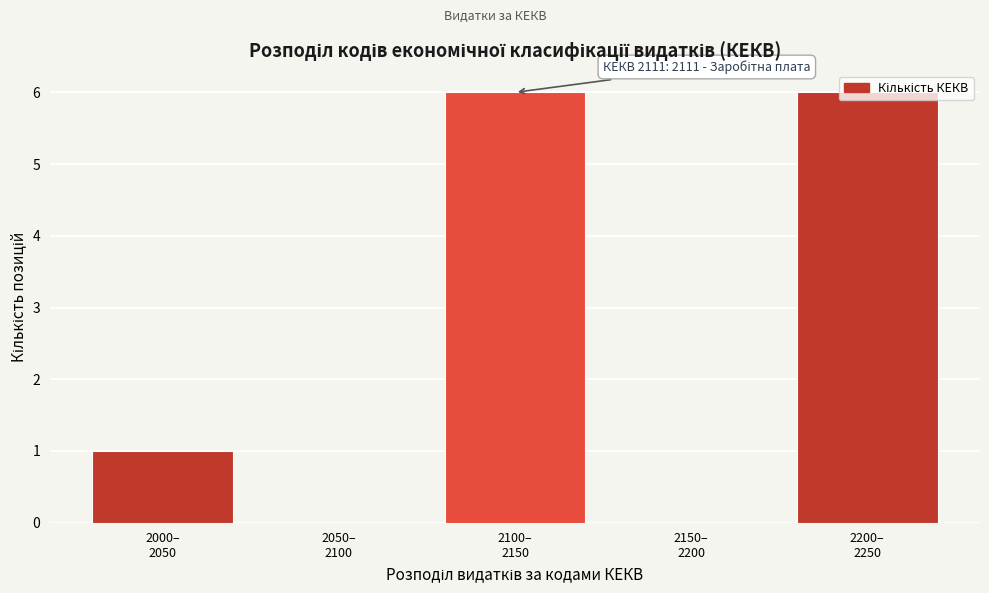

What is the greatest value displayed?

6